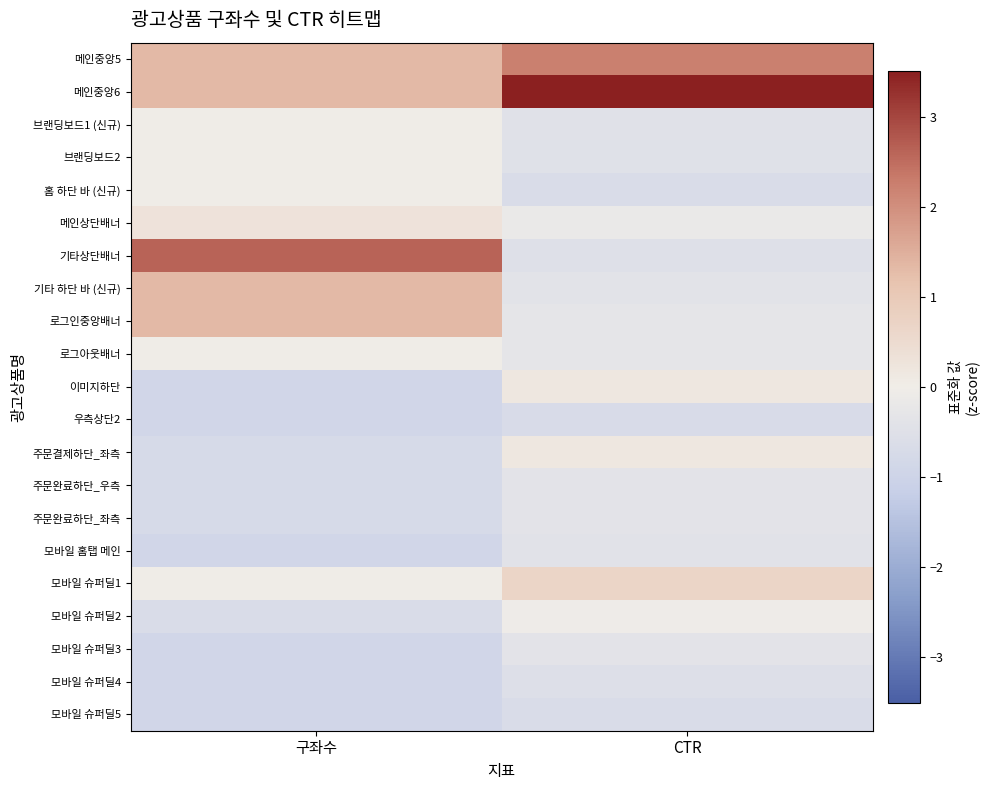

List the series in order of their peak value, lowest first.

우측상단2, 모바일 슈퍼딜5, 모바일 슈퍼딜4, 모바일 홈탭 메인, 주문완료하단_우측, 주문완료하단_좌측, 모바일 슈퍼딜3, 모바일 슈퍼딜2, 브랜딩보드1 (신규), 브랜딩보드2, 홈 하단 바 (신규), 로그아웃배너, 이미지하단, 주문결제하단_좌측, 메인상단배너, 모바일 슈퍼딜1, 기타 하단 바 (신규), 로그인중앙배너, 메인중앙5, 기타상단배너, 메인중앙6